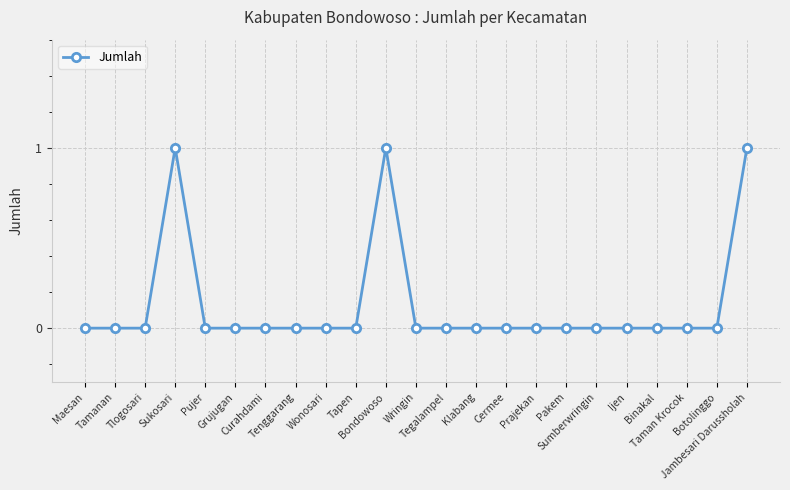

True or false: the data shows 0 at Curahdami.

True